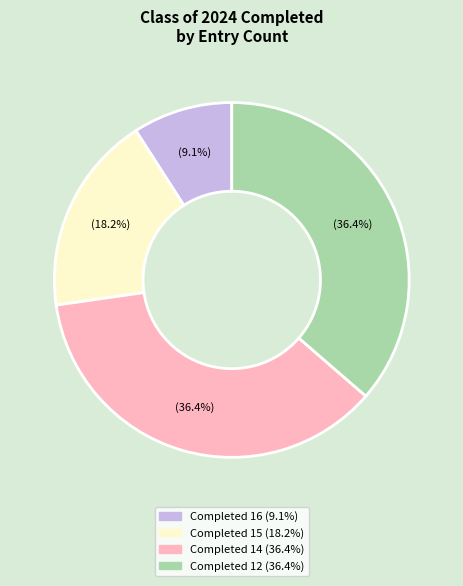

Does any single category account for the majority?

No